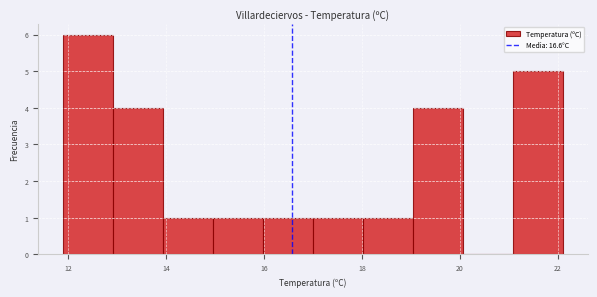

Reading left to right, transcribe this chart: for each bar, give the range it covers on the x-axis and its height. Neither the bar edges nor the heights are printed on the chart, so give them approximately, as read against the axes.

11.90 to 12.92: 6
12.92 to 13.94: 4
13.94 to 14.96: 1
14.96 to 15.98: 1
15.98 to 17.00: 1
17.00 to 18.02: 1
18.02 to 19.04: 1
19.04 to 20.06: 4
20.06 to 21.08: 0
21.08 to 22.10: 5